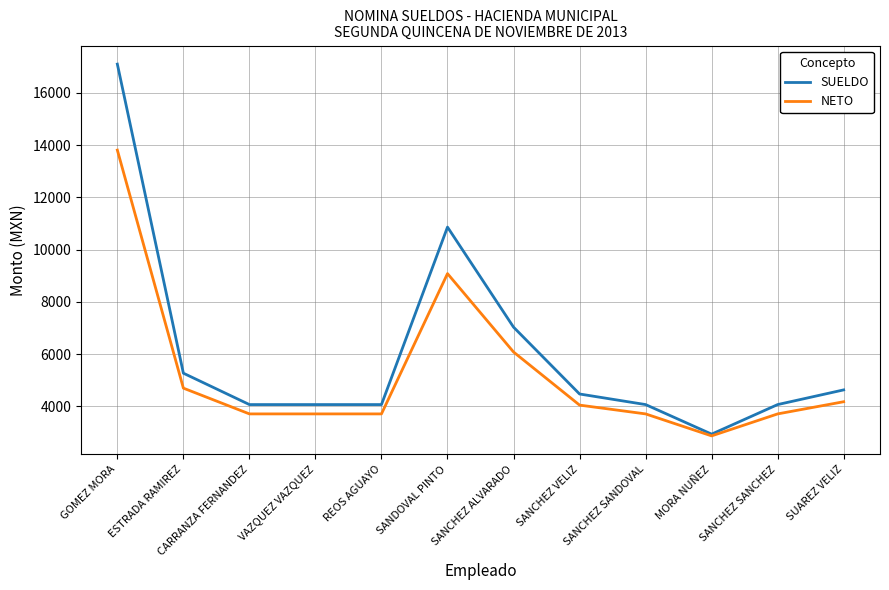

What is the minimum value shown in the chart?

2875